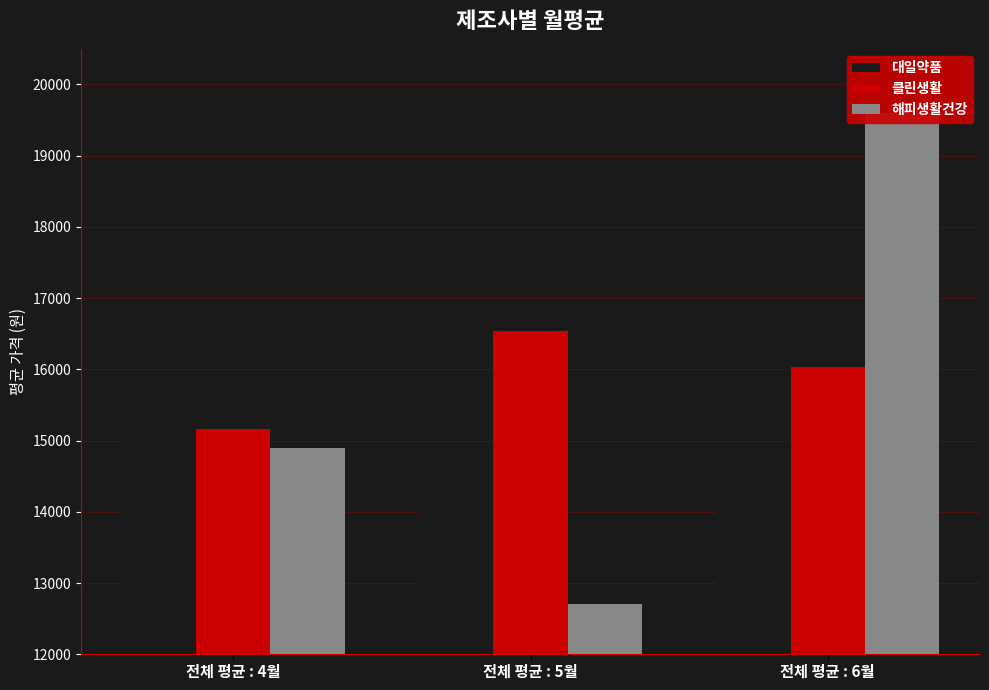

Which category has the highest value in the 해피생활건강 series?

전체 평균 : 6월